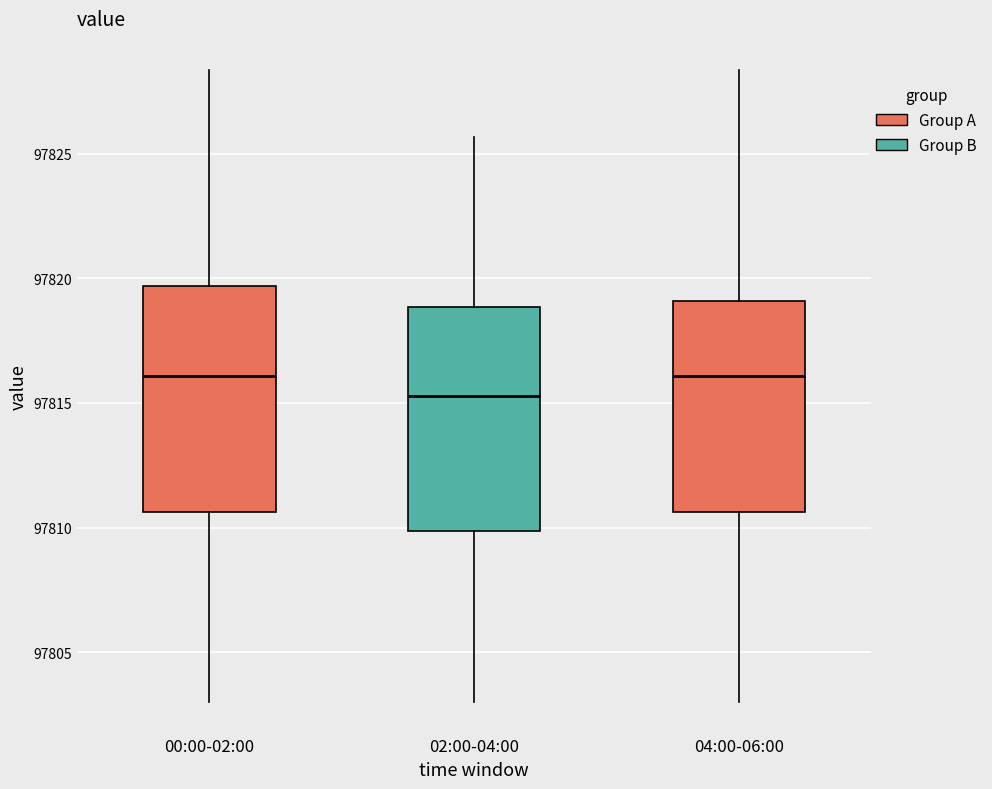

Where does the median line of the box for 04:00-06:00 sit on the y-axis? The values are not printed on the chart, so give them approximately, as read against the axis.

97816.0